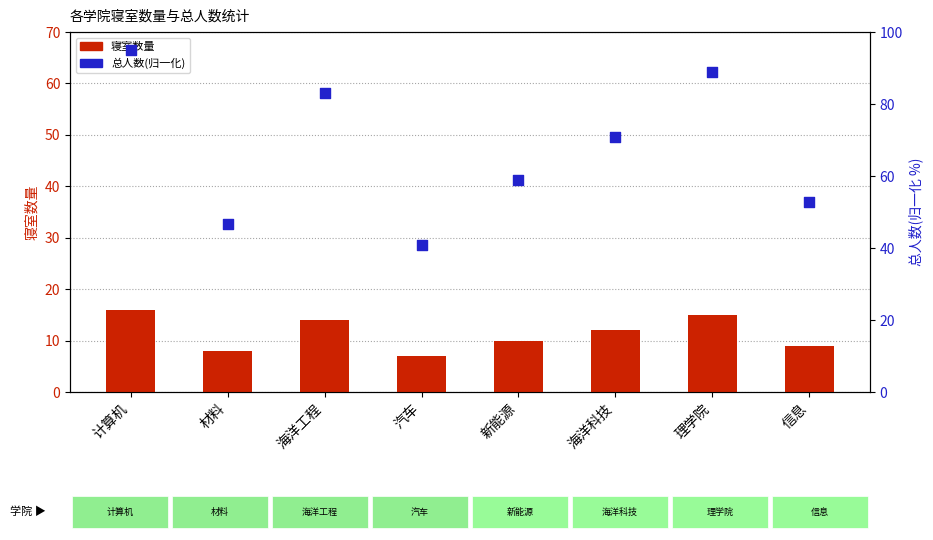

What are all the series names shown in the legend?

寝室数量, 总人数(归一化)